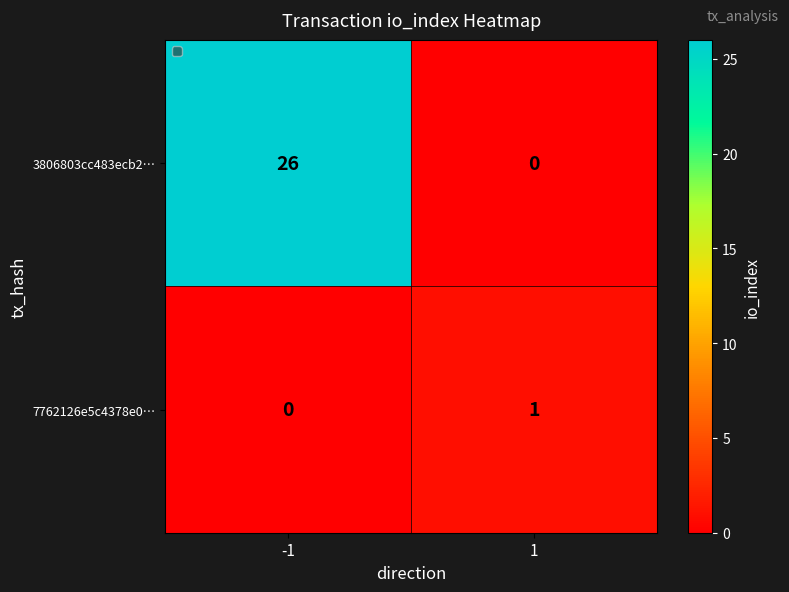

What is the total value across all series at 1?

1